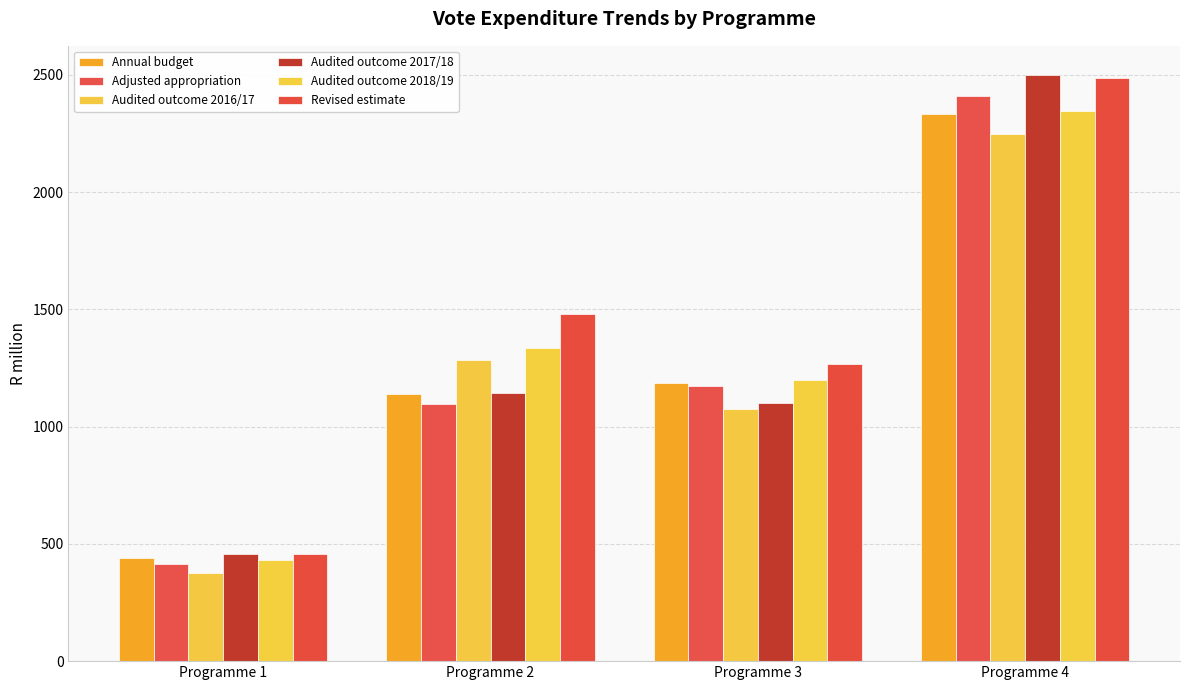

How many data points in Annual budget are less than 1185?

2